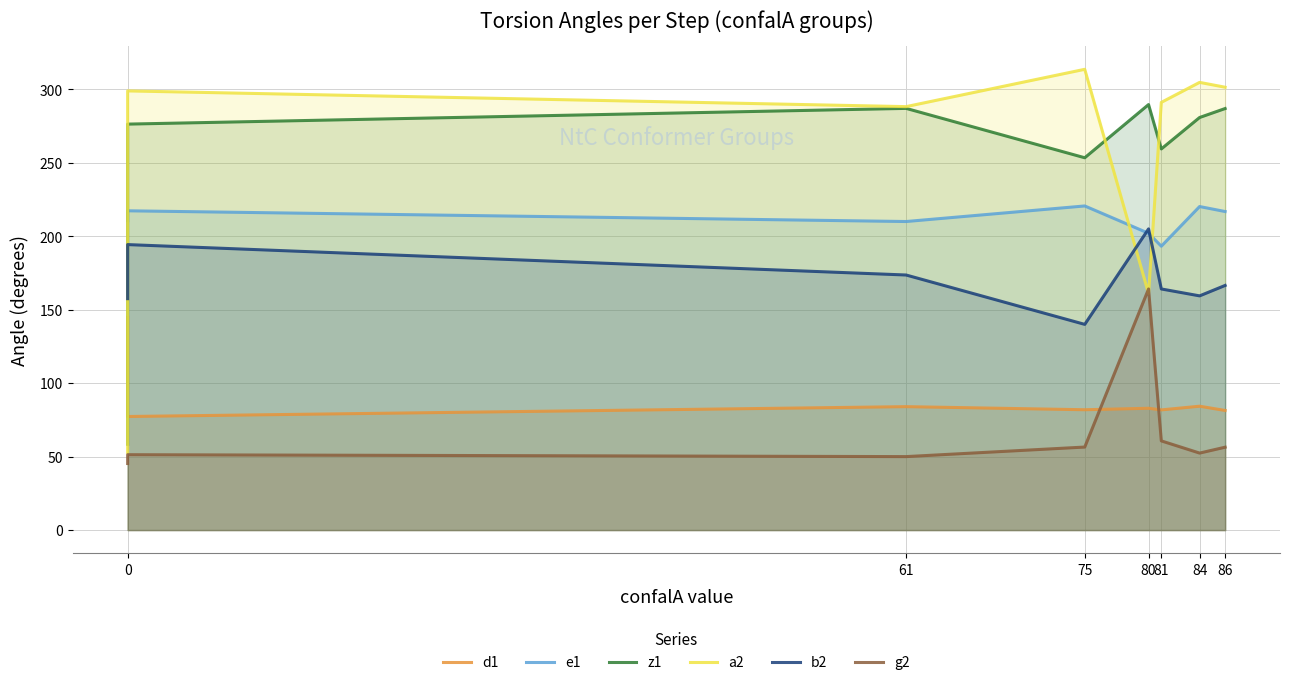

True or false: d1 has more than 2 points higher than both neighbors.

True